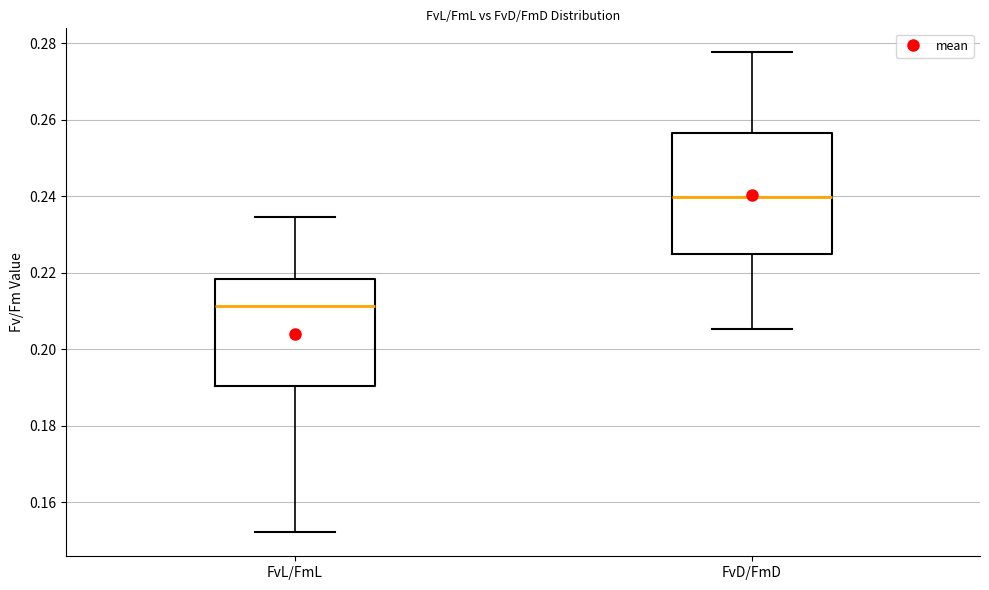

Reading left to right, read every box against the y-axis: the position of its median line, the range the box covers, and the ends of its whiskers. The values are not printed on the chart, so give them approximately, as read against the axis.

FvL/FmL: median 0.212, box 0.190 to 0.218, whiskers 0.152 to 0.234
FvD/FmD: median 0.240, box 0.226 to 0.256, whiskers 0.206 to 0.278